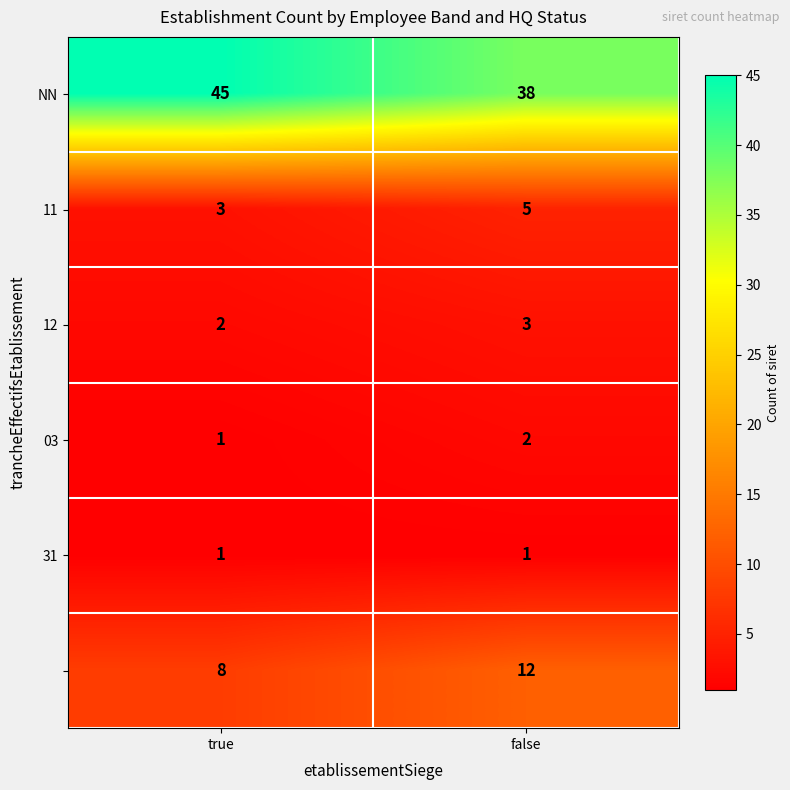

What is the minimum value shown in the chart?

1